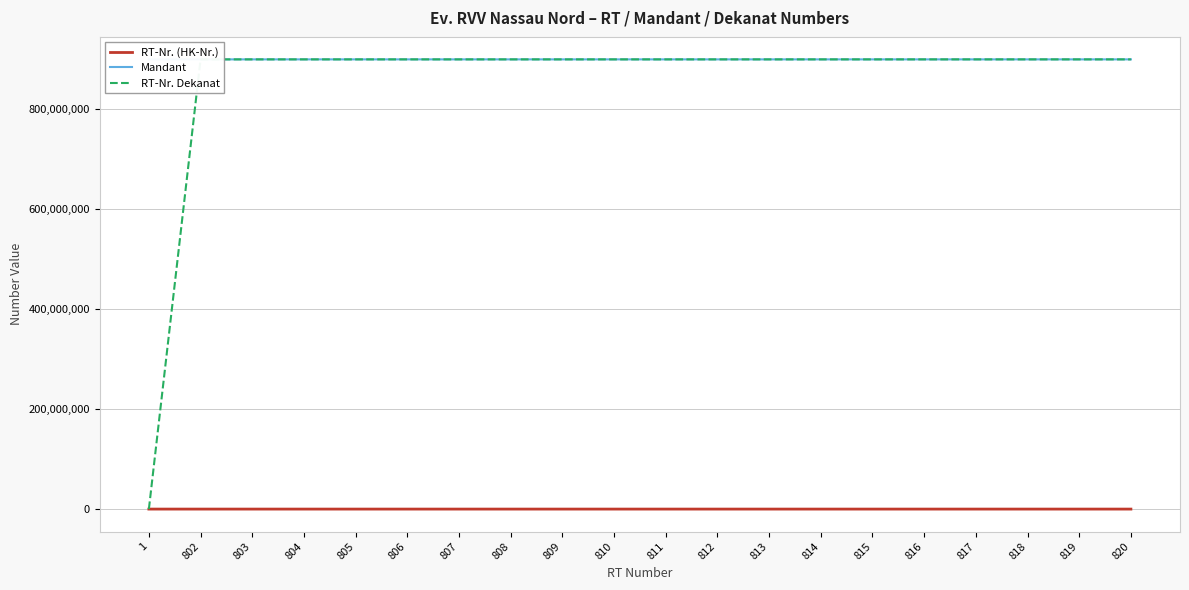

Reading left to right, extract all data points from this chart.

RT-Nr. (HK-Nr.): 1	802	803	804	805	806	807	808	809	810	811	812	813	814	815	816	817	818	819	820
Mandant: 900110001	900110802	900110803	900110804	900110805	900110806	900110807	900110808	900110809	900110810	900110811	900110812	900110813	900110814	900110815	900110816	900110817	900110818	900110819	900110820
RT-Nr. Dekanat: 0	900110898	900110898	900110898	900110898	900110898	900110898	900110898	900110898	900110898	900110898	900110898	900110898	900110898	900110898	900110898	900110898	900110898	900110898	900110898